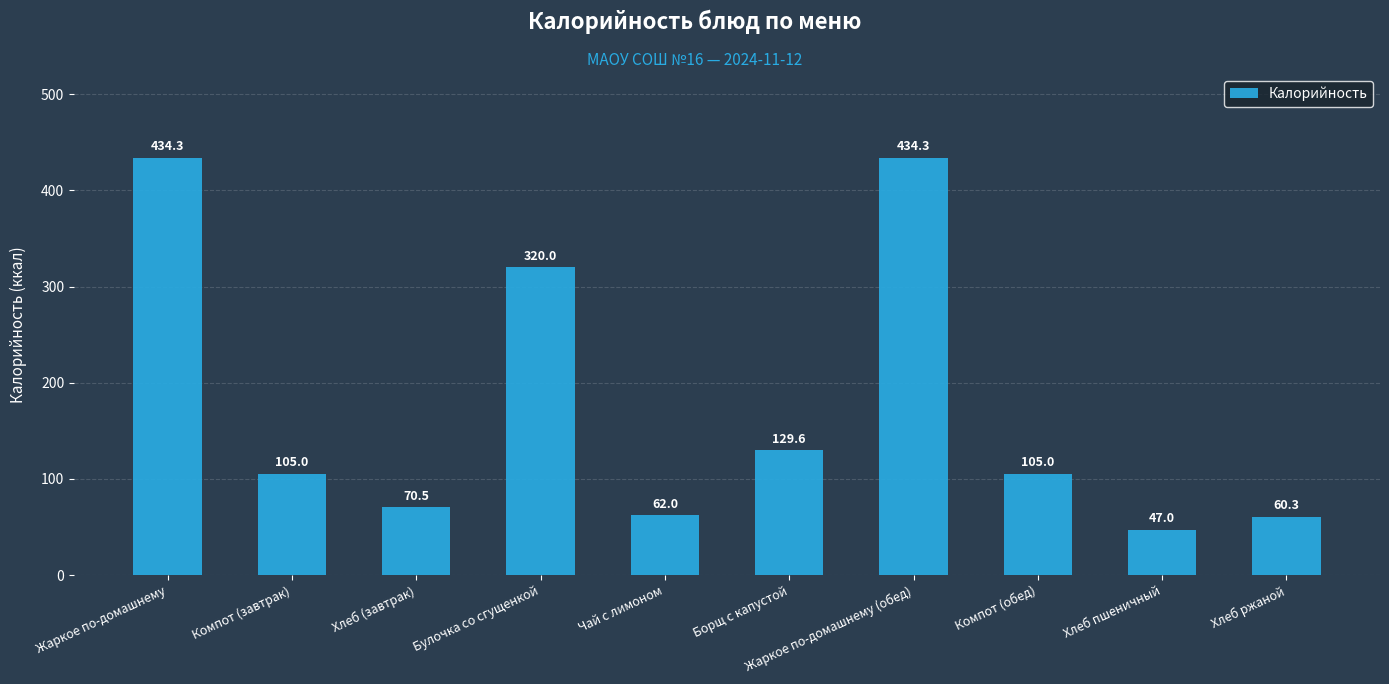

At which category does the chart reach its minimum across all series?

Хлеб пшеничный